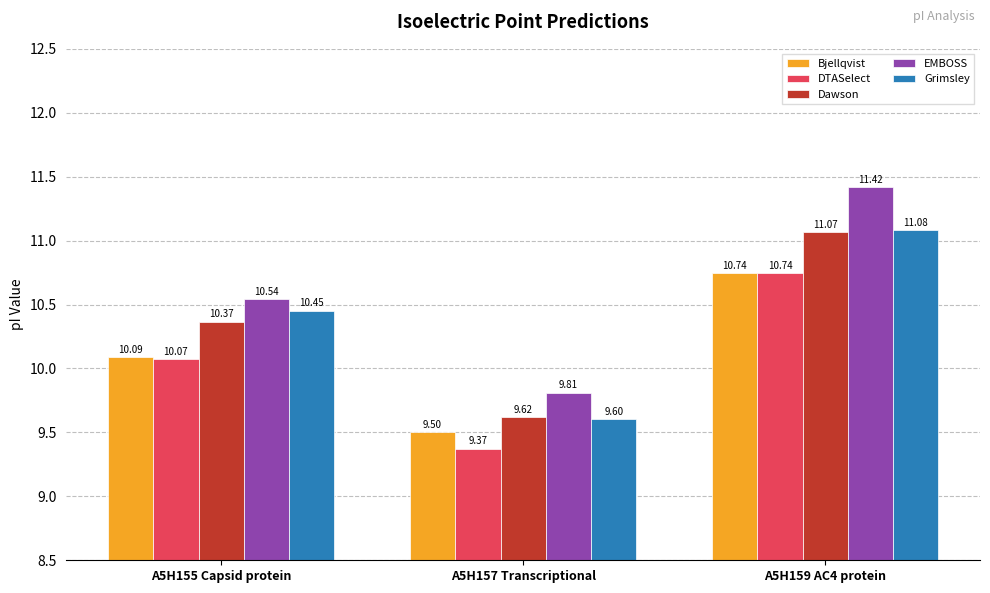

List the labels in order of DTASelect value, largest first.

A5H159 AC4 protein, A5H155 Capsid protein, A5H157 Transcriptional